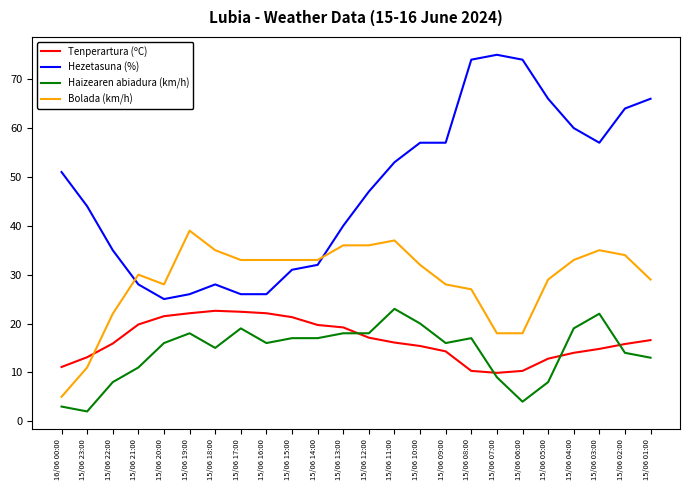

The value of Bolada (km/h) at 15/06 11:00 is 15.1. True or false?

False